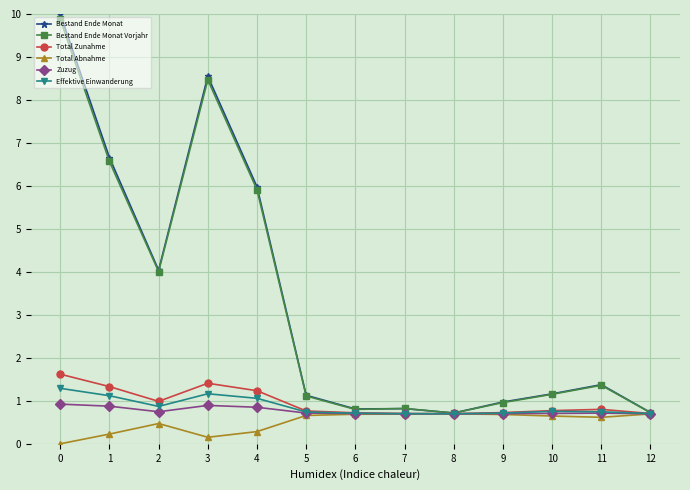

What is the difference between the highest and lowest values at 7?

0.1